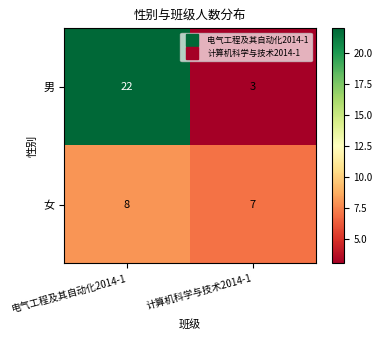

Which label corresponds to the smallest value in the chart?

计算机科学与技术2014-1